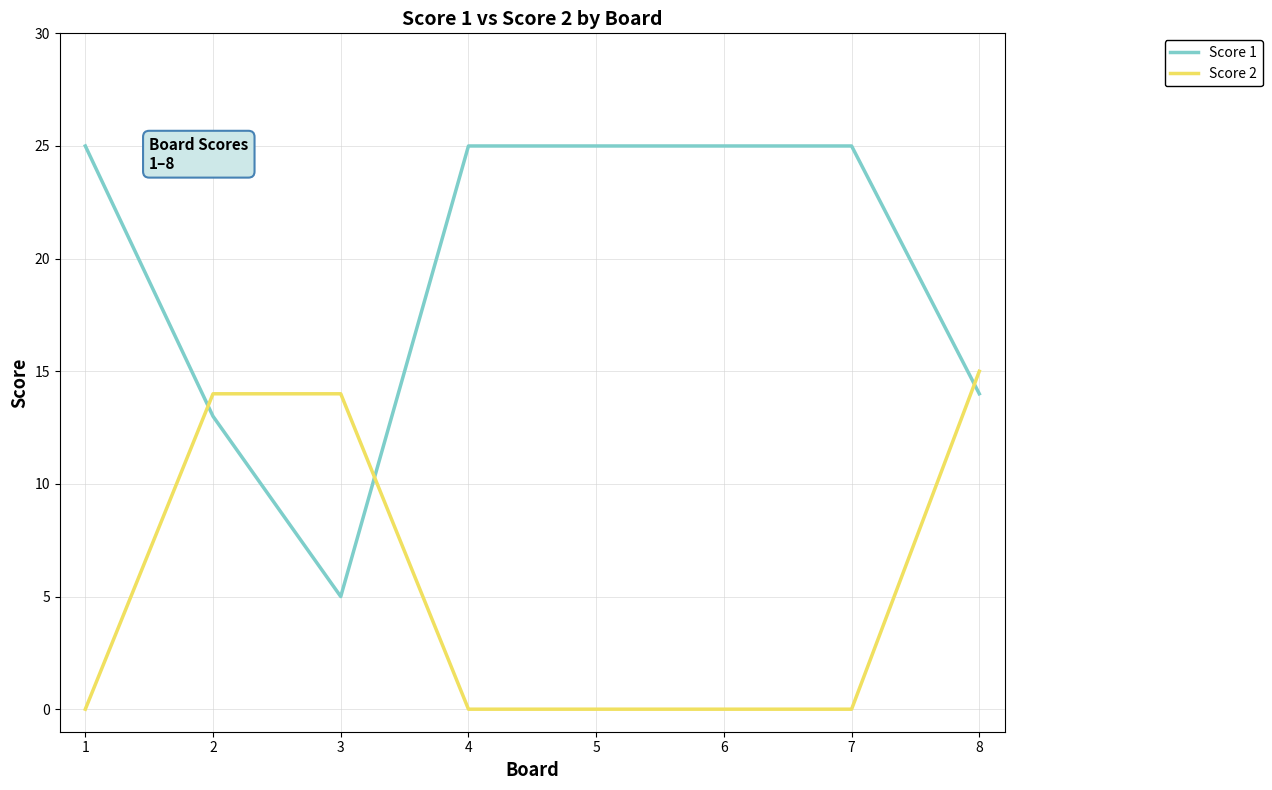

Does the chart have visible grid lines?

Yes